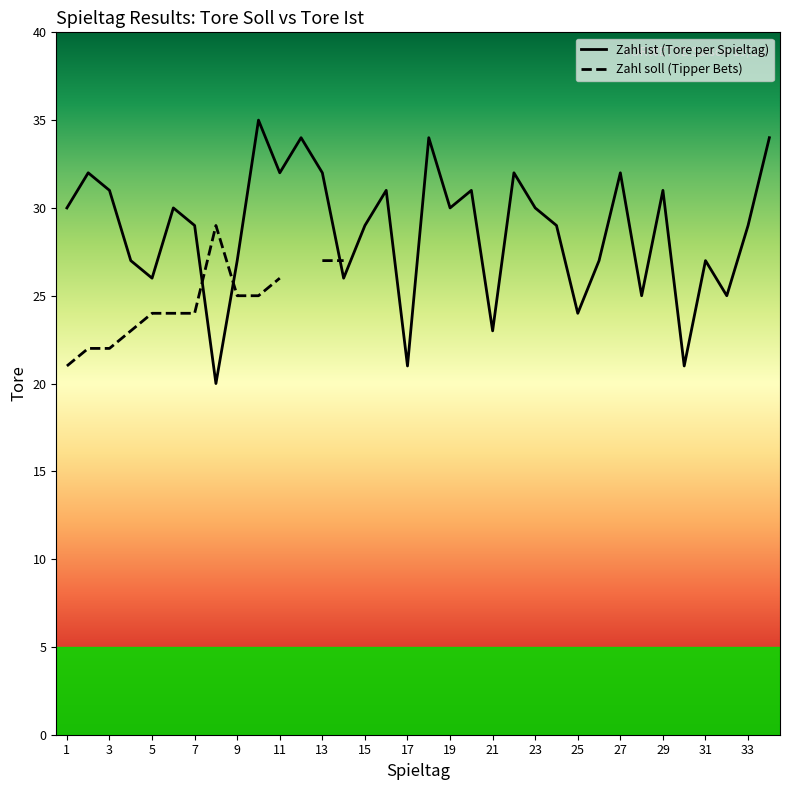

How many intersections are there between Zahl ist (Tore per Spieltag) and Zahl soll (Tipper Bets)?

3